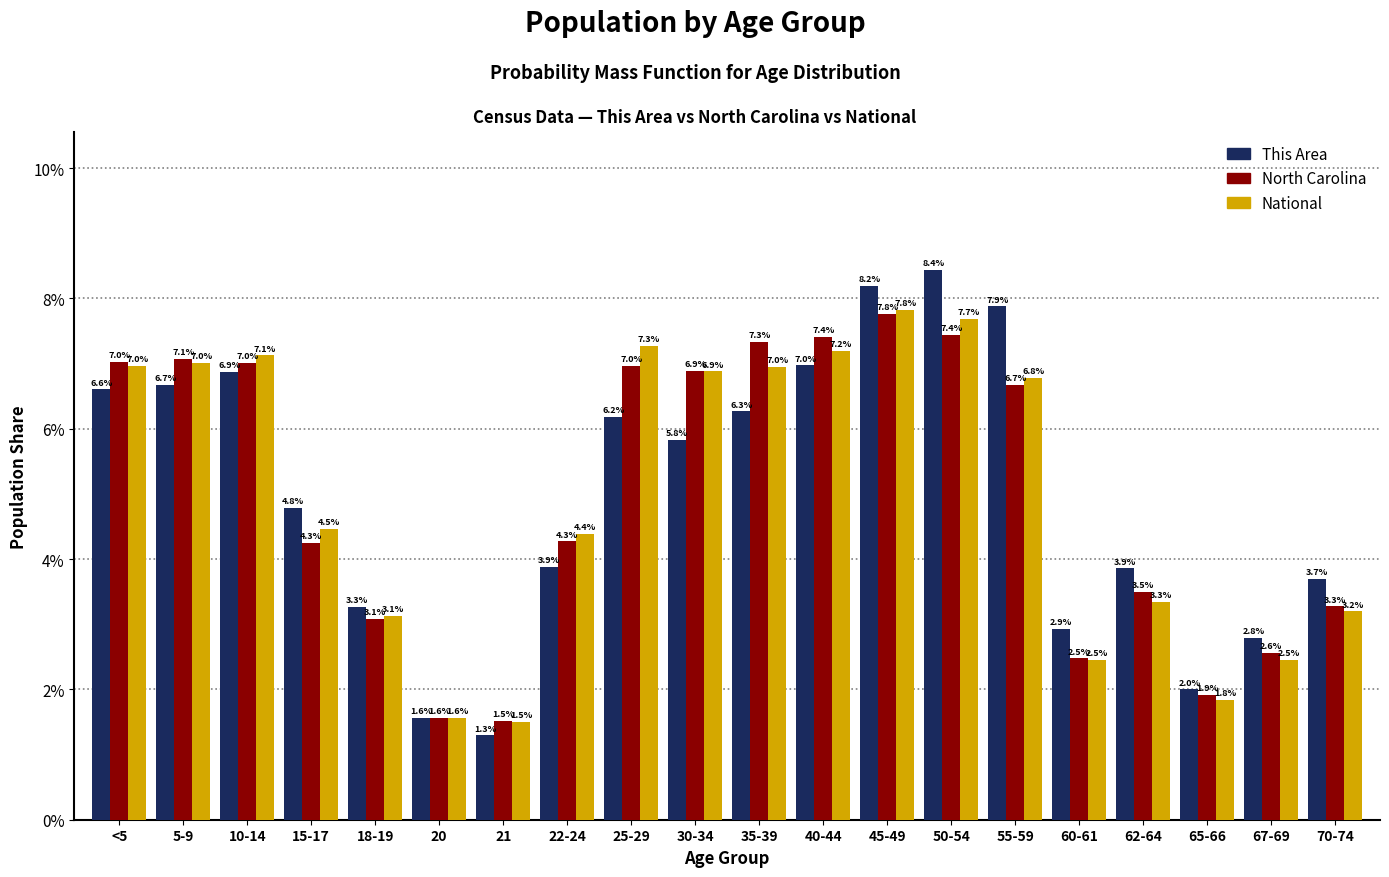

Reading left to right, what are all the values shown in this chart?

This Area: <5=6.6	5-9=6.7	10-14=6.9	15-17=4.8	18-19=3.3	20=1.6	21=1.3	22-24=3.9	25-29=6.2	30-34=5.8	35-39=6.3	40-44=7.0	45-49=8.2	50-54=8.4	55-59=7.9	60-61=2.9	62-64=3.9	65-66=2.0	67-69=2.8	70-74=3.7
North Carolina: <5=7.0	5-9=7.1	10-14=7.0	15-17=4.3	18-19=3.1	20=1.6	21=1.5	22-24=4.3	25-29=7.0	30-34=6.9	35-39=7.3	40-44=7.4	45-49=7.8	50-54=7.4	55-59=6.7	60-61=2.5	62-64=3.5	65-66=1.9	67-69=2.6	70-74=3.3
National: <5=7.0	5-9=7.0	10-14=7.1	15-17=4.5	18-19=3.1	20=1.6	21=1.5	22-24=4.4	25-29=7.3	30-34=6.9	35-39=7.0	40-44=7.2	45-49=7.8	50-54=7.7	55-59=6.8	60-61=2.5	62-64=3.3	65-66=1.8	67-69=2.5	70-74=3.2